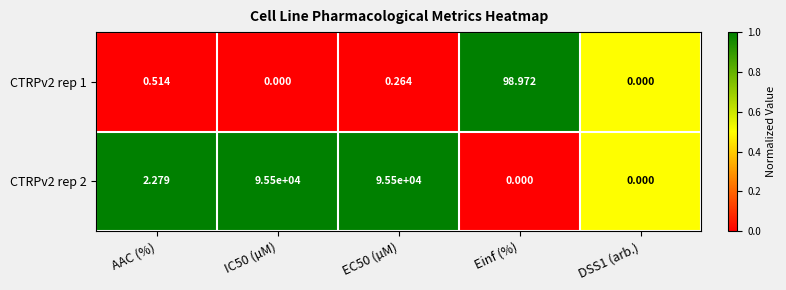

At which label does CTRPv2 rep 2 first exceed 2?

AAC (%)